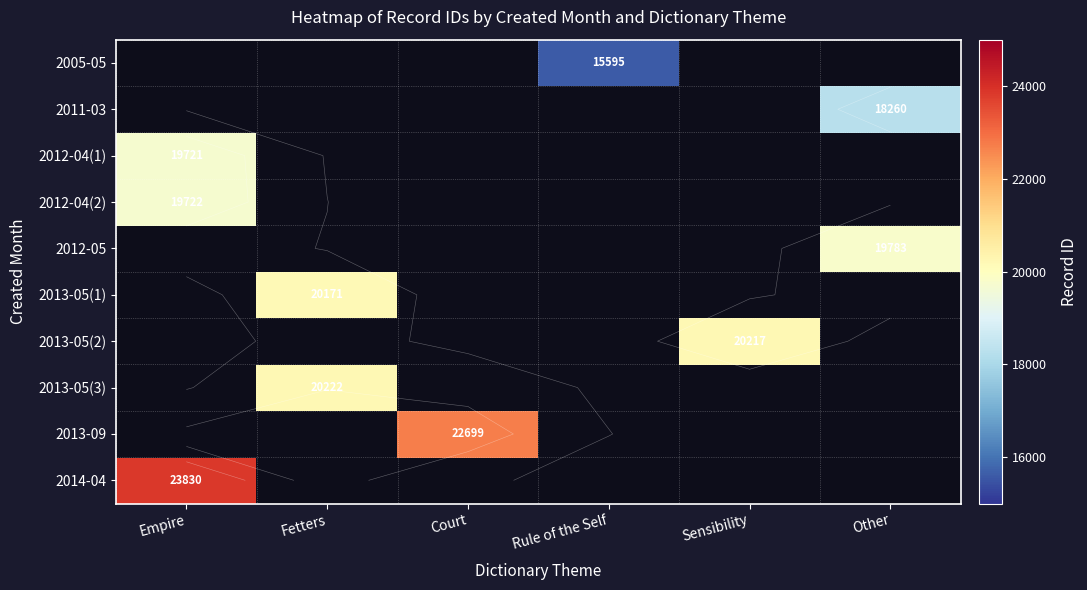

How many values in 2013-05(1) are above zero?

1